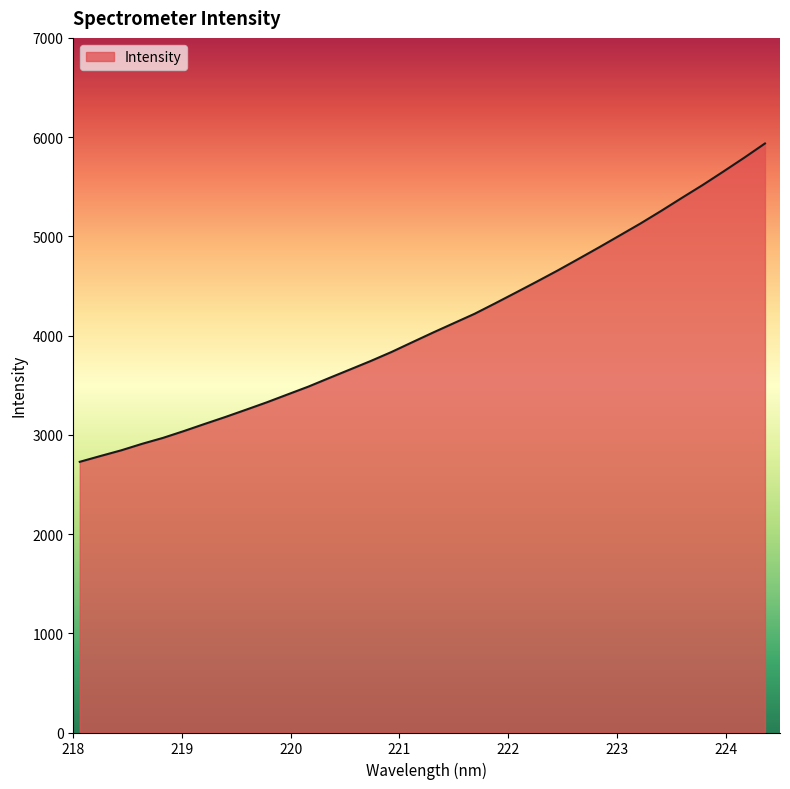

What is the sum of all values?

139453.0